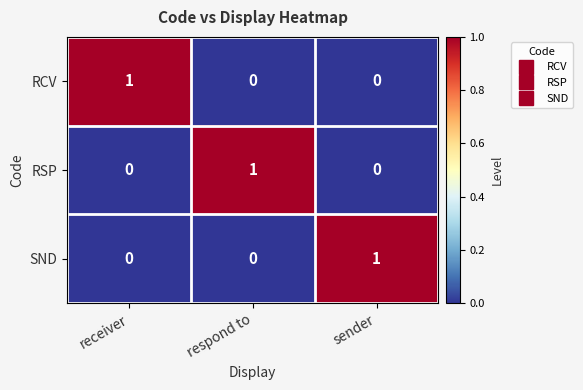

The value of RCV at respond to is 0. True or false?

True